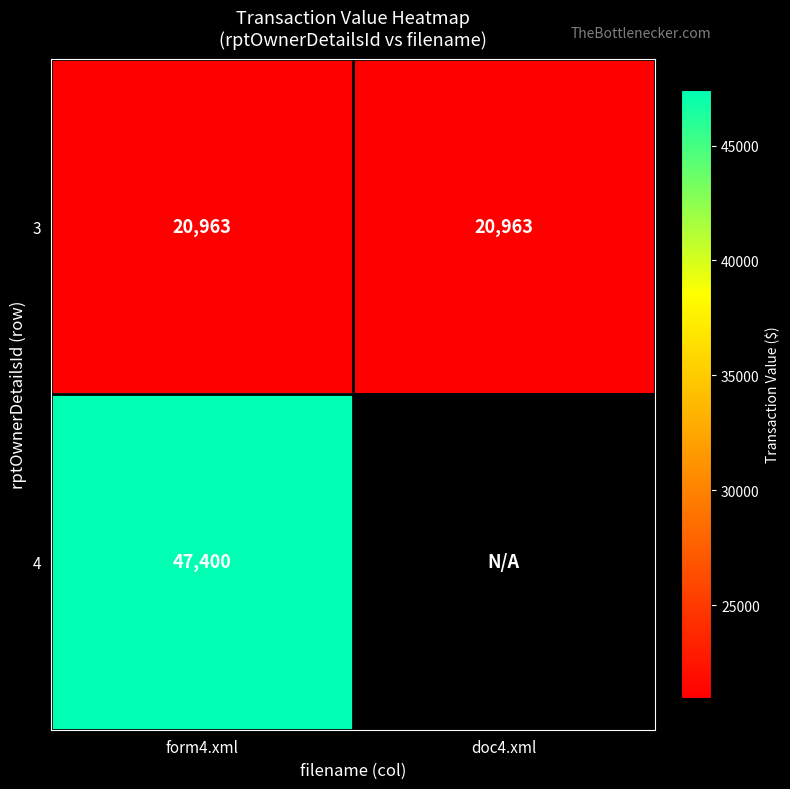

What is the sum of all 3 values?

41926